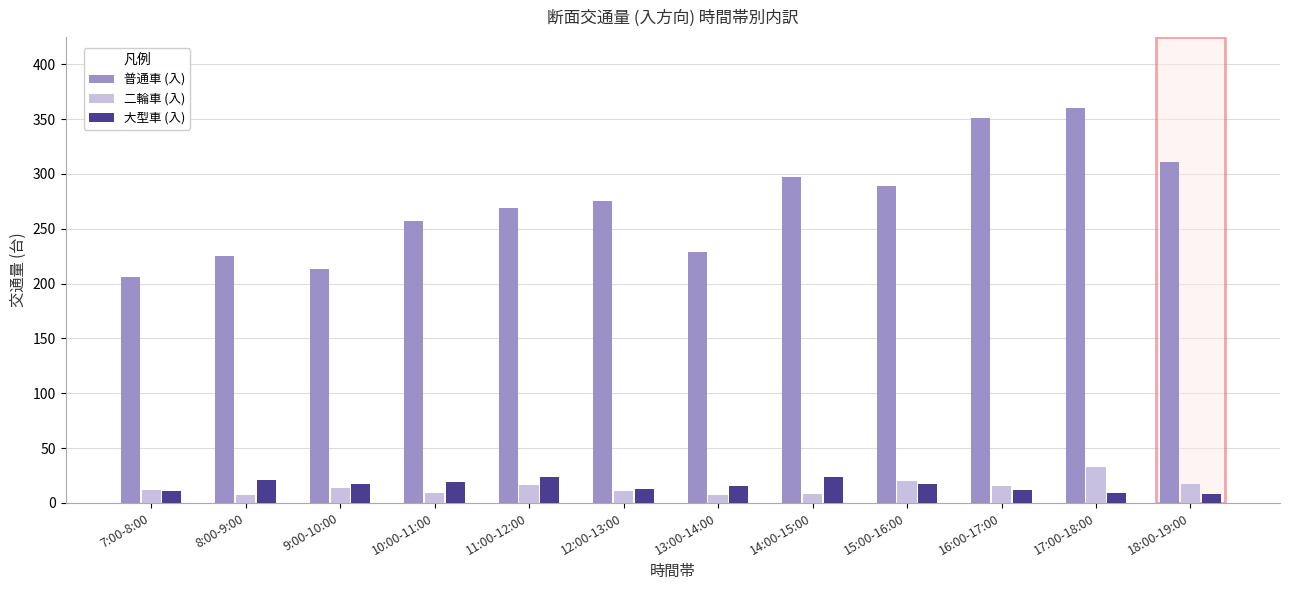

What is the approximate value of 二輪車 (入) at 9:00-10:00, to the nearest 10?

10